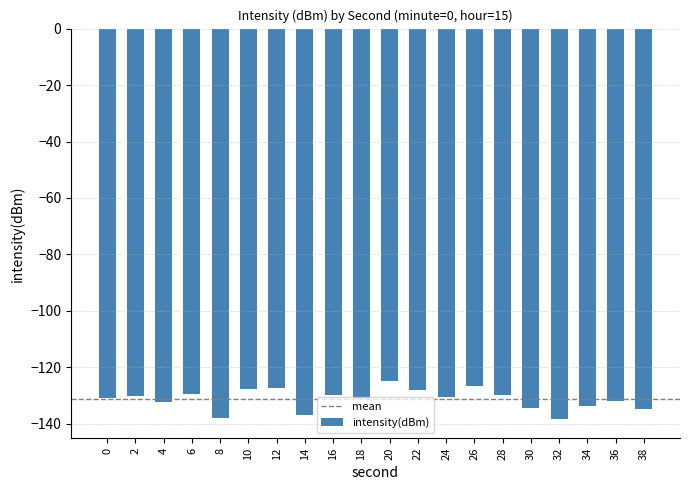

What is the sum of the values at 0 and 34?

-264.5